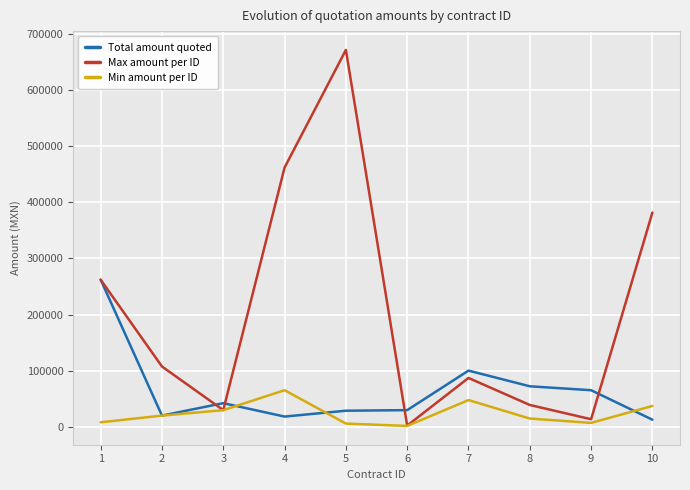

What is the average value of the Max amount per ID series?

205876.4